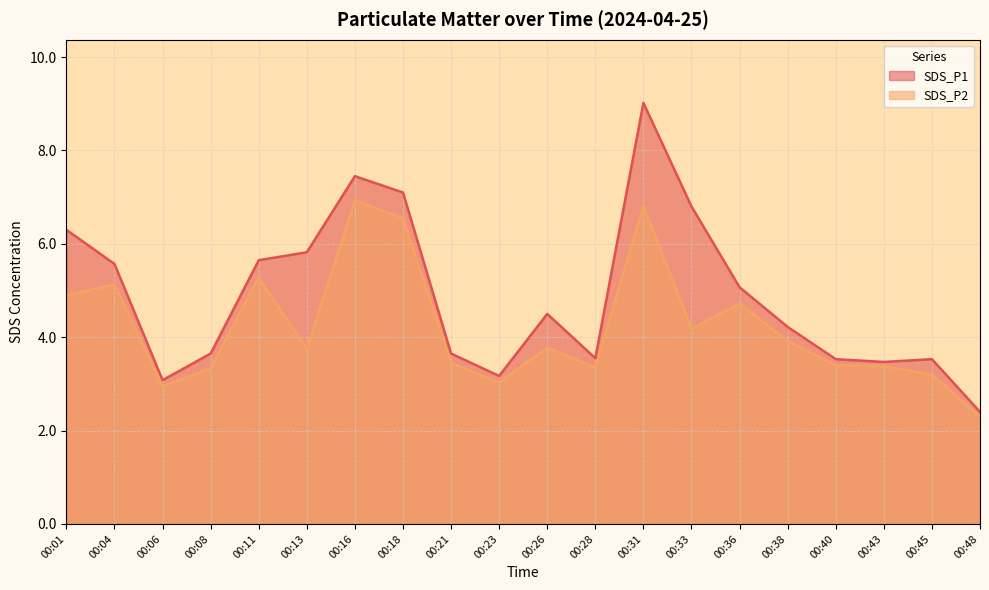

Which series changed the most between 00:21 and 00:28?

SDS_P1